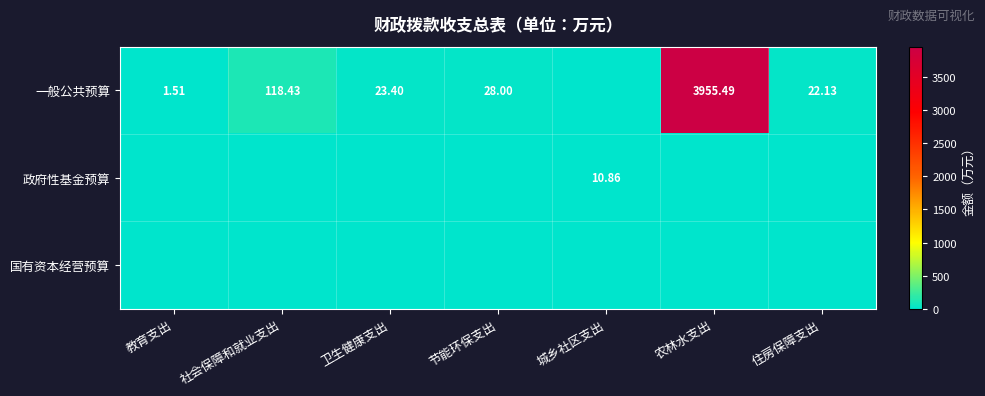

What is the difference between the highest and lowest values at 卫生健康支出?

23.4